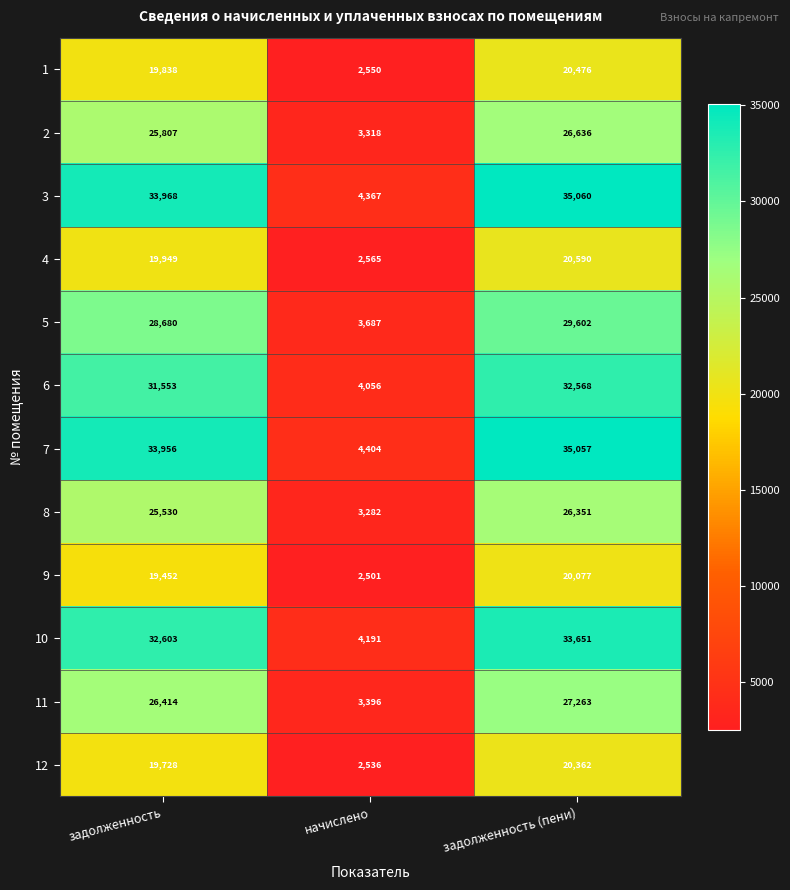

How many data points does each series have?

3